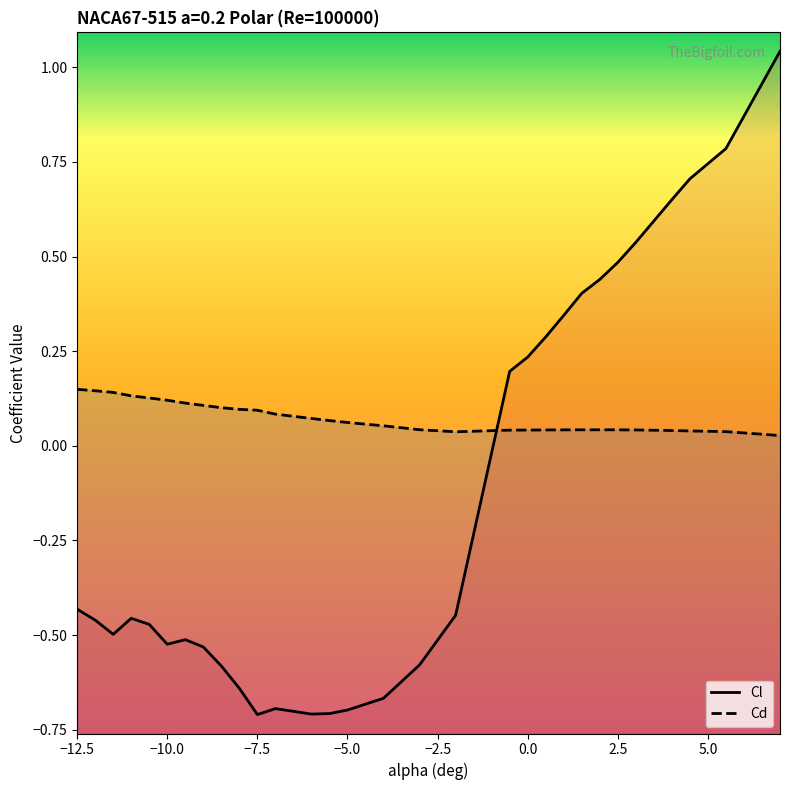

How many distinct data groups are displayed?

2